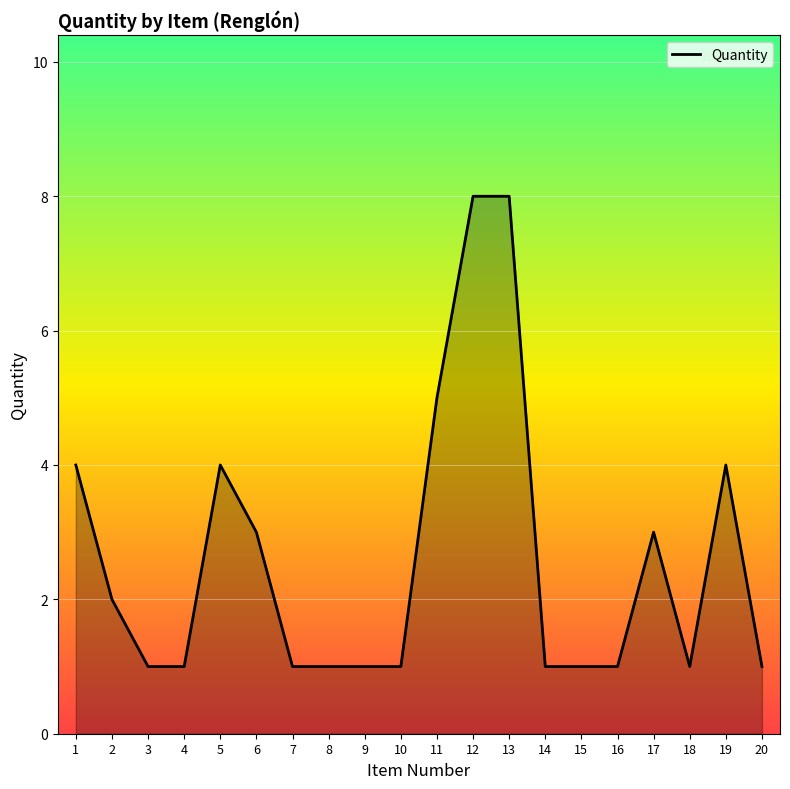

The chart shows a value of 1 at 11. True or false?

False